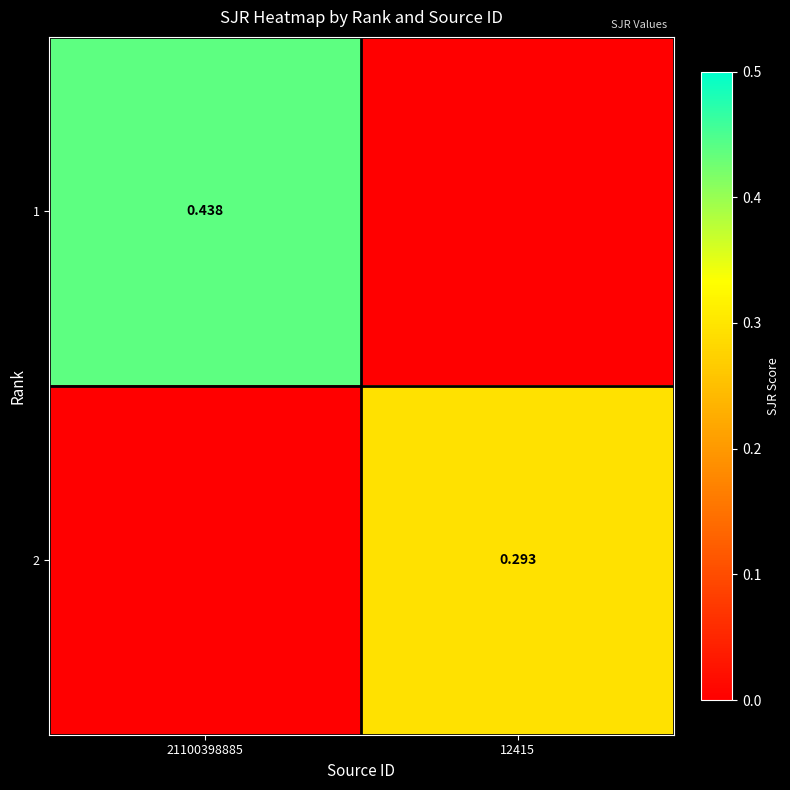

Is the value of 1 at 21100398885 greater than the value of 2 at 12415?

Yes